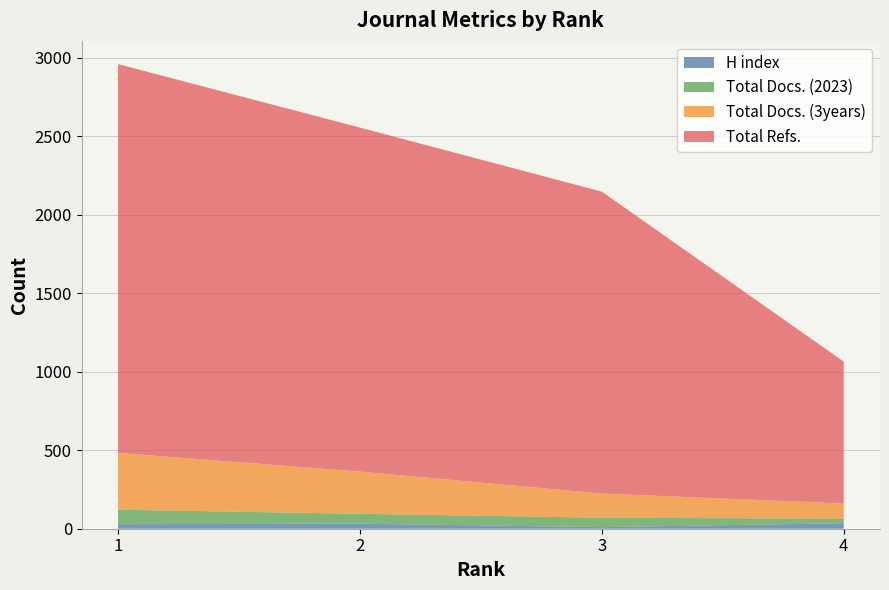

Reading right to left, transcribe all the data shown in this chart.

H index: 4=35	3=10	2=32	1=29
Total Docs. (2023): 4=29	3=60	2=63	1=92
Total Docs. (3years): 4=97	3=154	2=269	1=362
Total Refs.: 4=903	3=1922	2=2190	1=2475